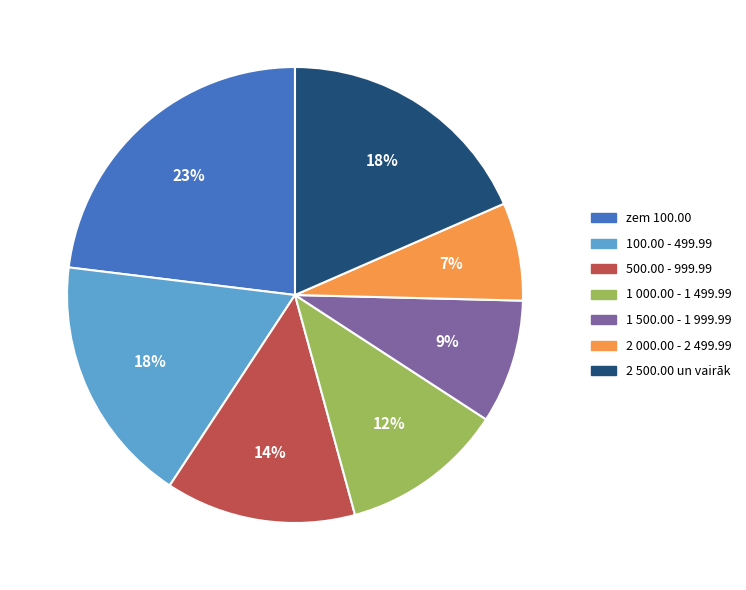

To the nearest percent, what percentage of the pie is 2 500.00 un vairāk?

18%